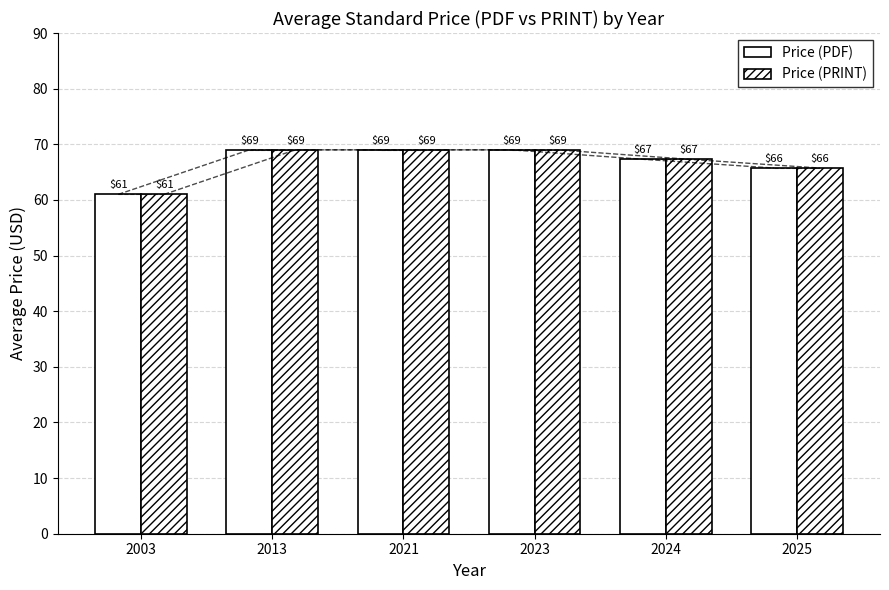

Reading left to right, what are all the values shown in this chart?

Price (PDF): 2003=61.0	2013=69.0	2021=69.0	2023=69.0	2024=67.3	2025=65.7
Price (PRINT): 2003=61.0	2013=69.0	2021=69.0	2023=69.0	2024=67.3	2025=65.7